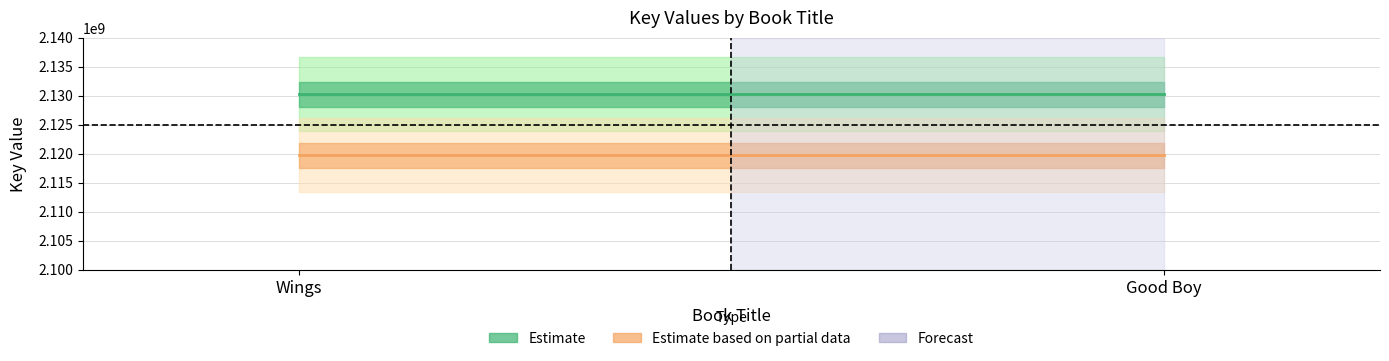

What is the sum of all Estimate based on partial data (Good Boy) values?

4239468064